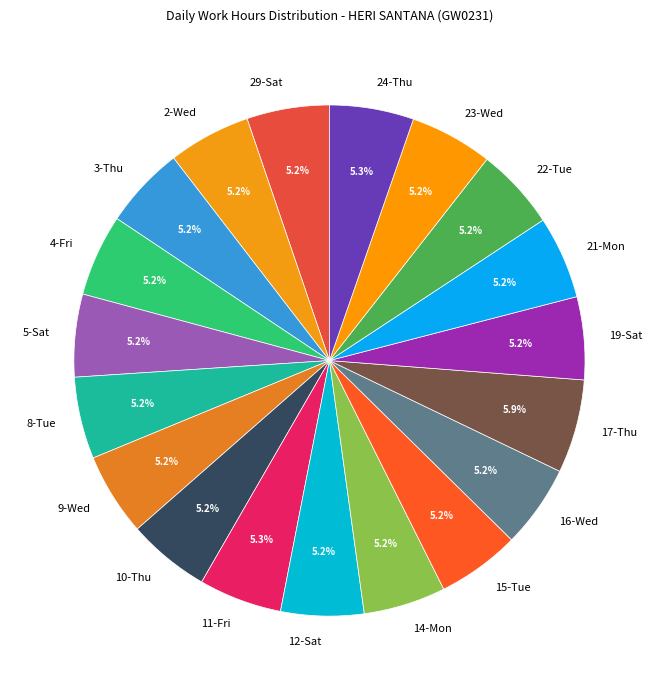

Is it true that 19-Sat is 12% of the pie?

False